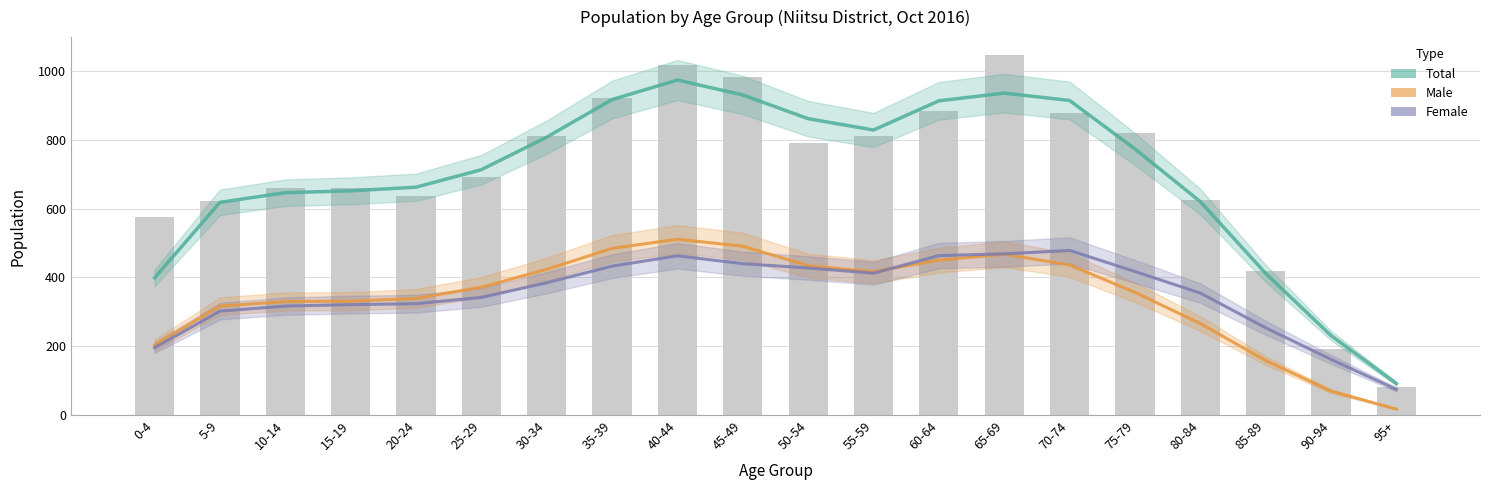

Count the number of categories in the chart.

20